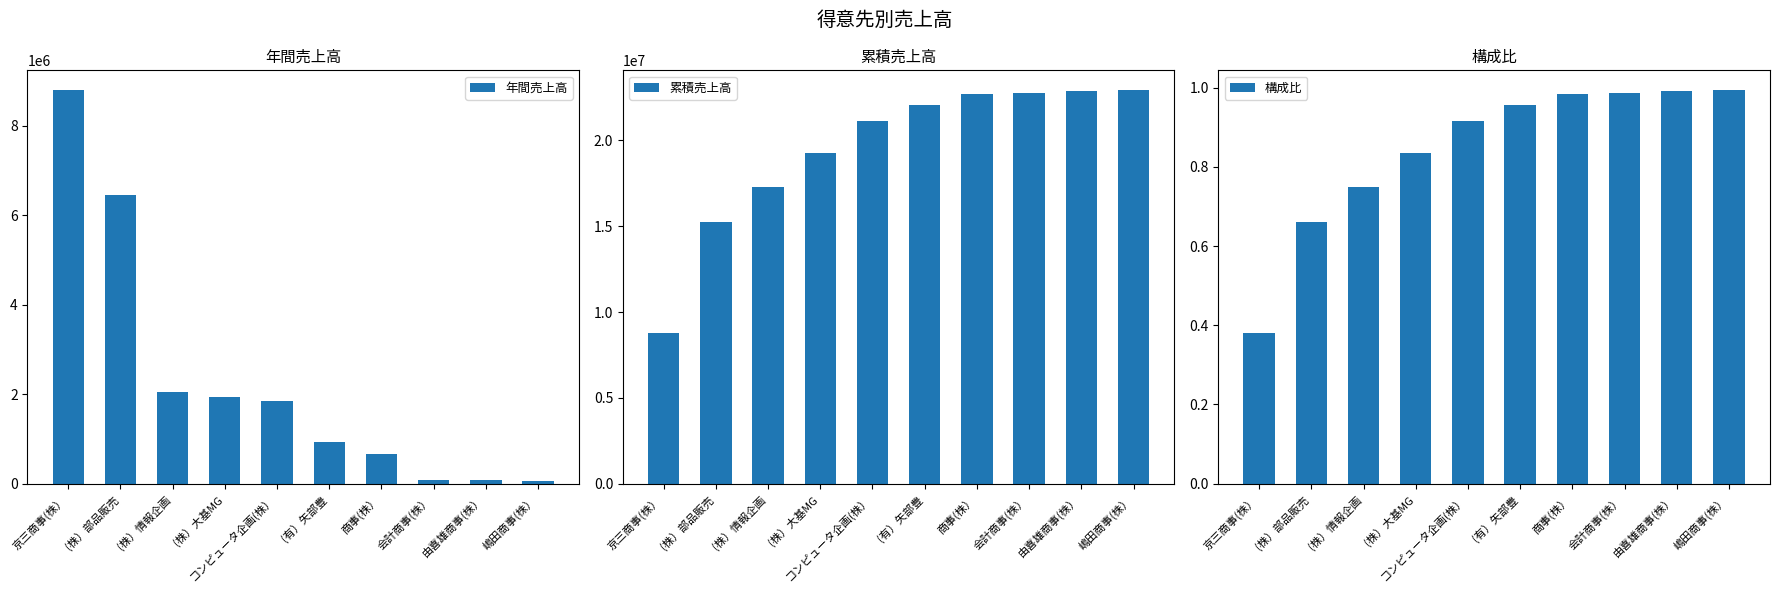

How many data points in 累積売上高 are above 22040072?

4